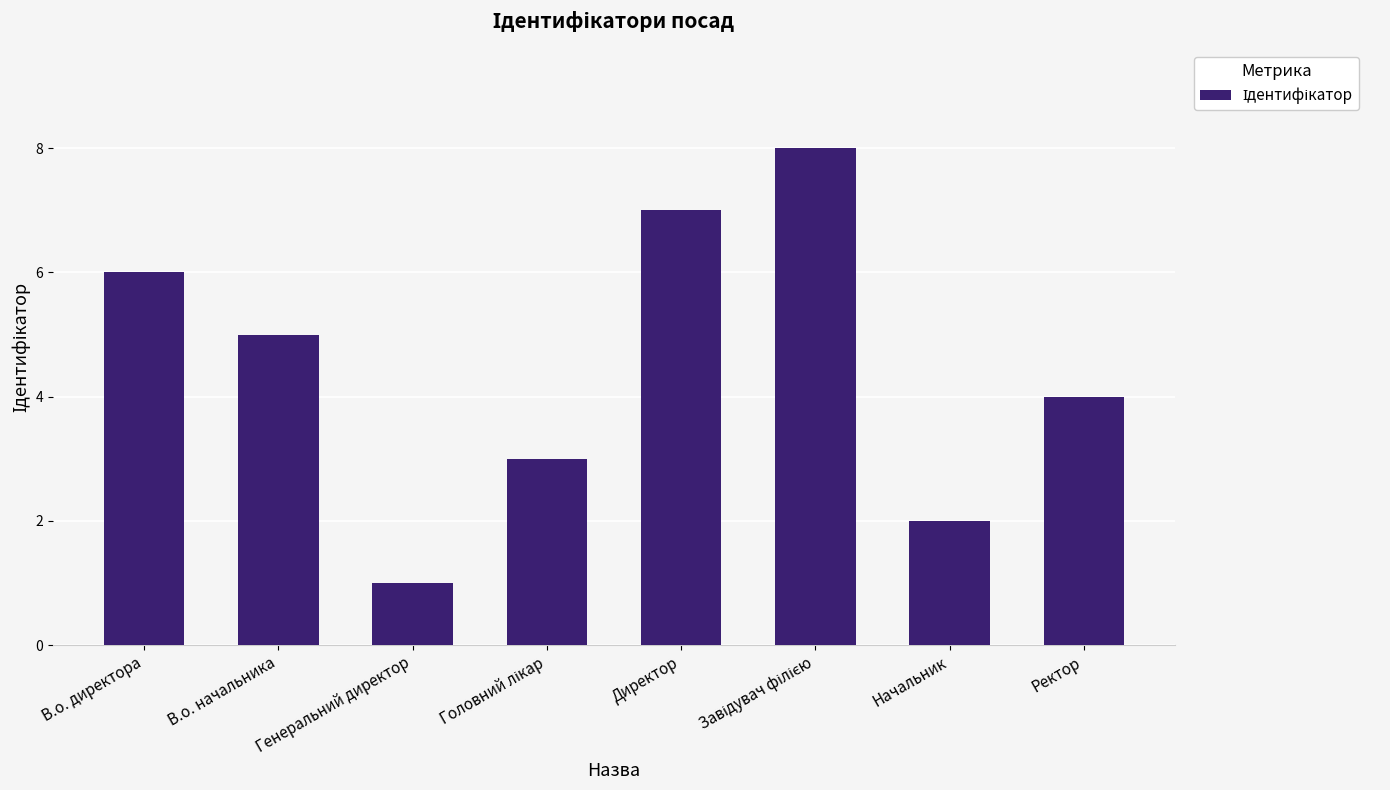

What is the difference between the maximum and minimum values?

7